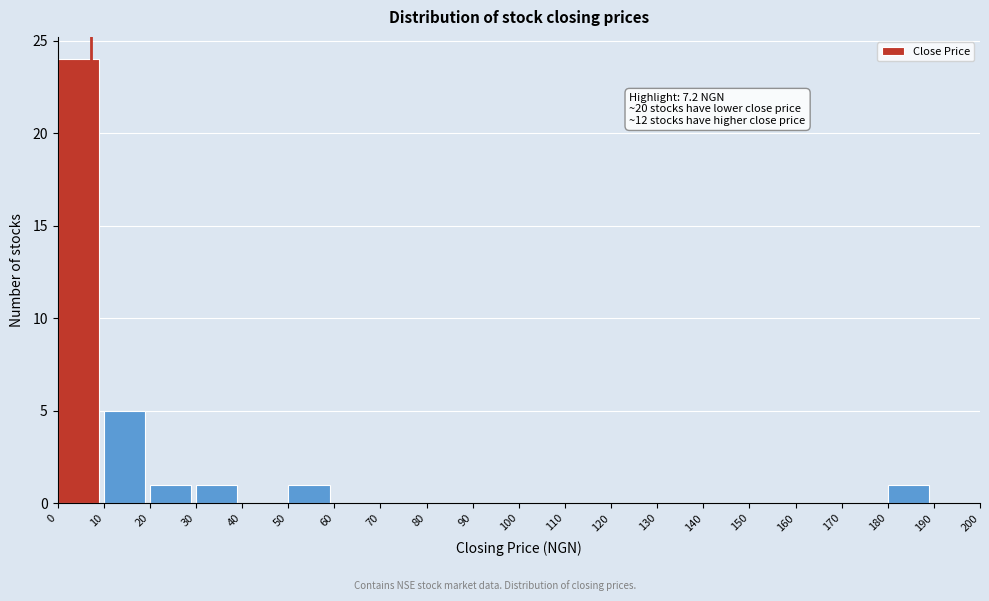

Which range on the x-axis has the tallest bar?

0 to 10